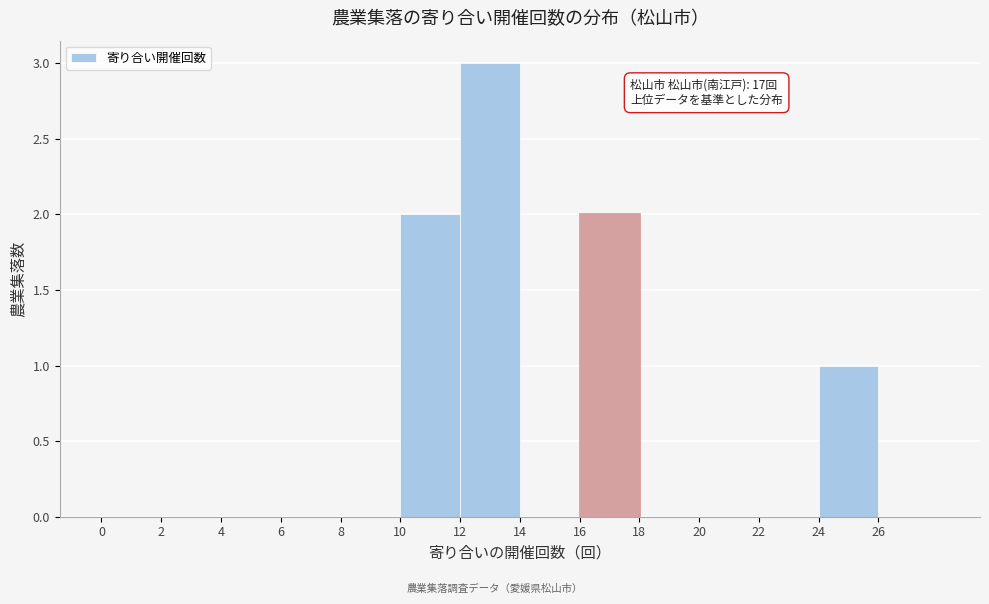

Over which range of the x-axis is the bar tallest?

12 to 14